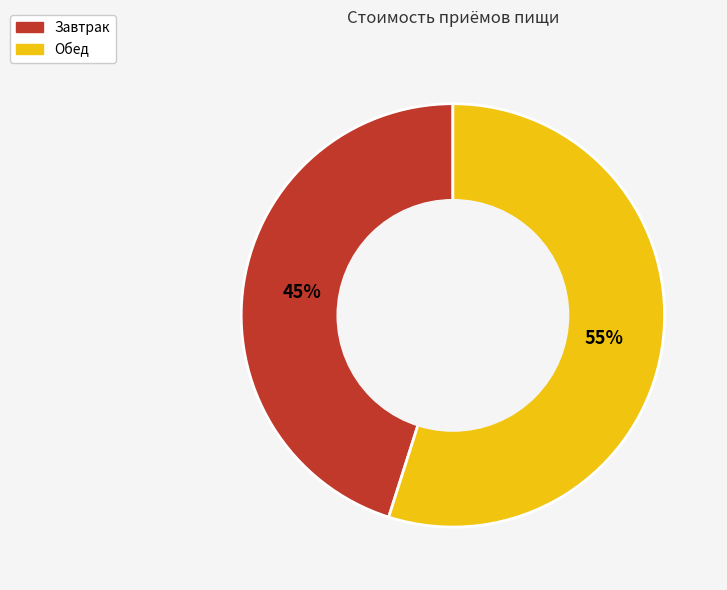

To the nearest percent, what is the difference between the largest and smallest slice percentages?

10%